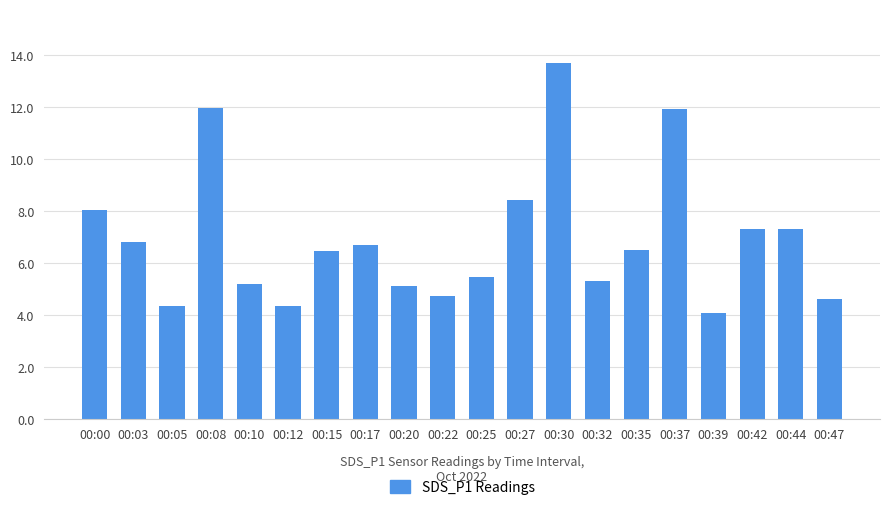

What is the difference between the maximum and second lowest values?

9.4